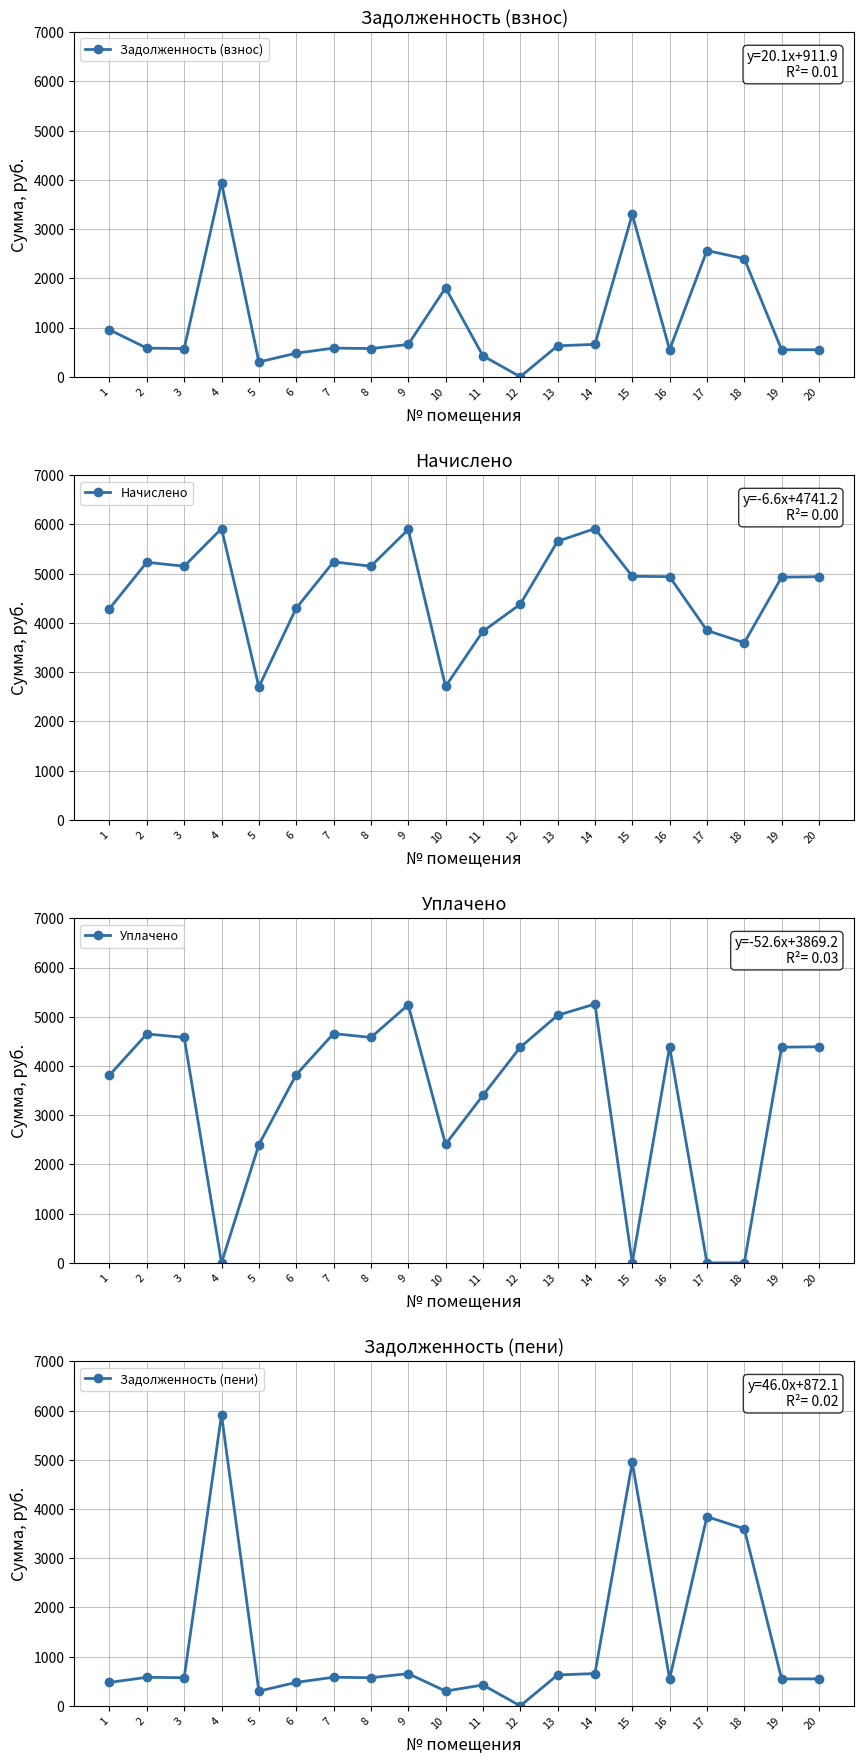

What is the difference between the maximum and minimum values in the Задолженность (пени) series?

5916.1